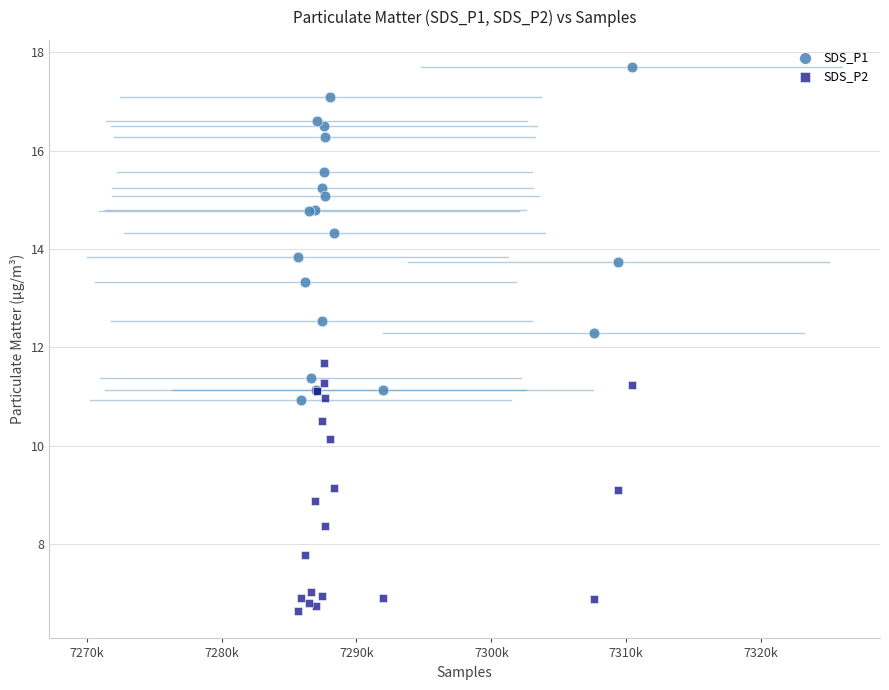

Which series contains the highest Y value?

SDS_P1